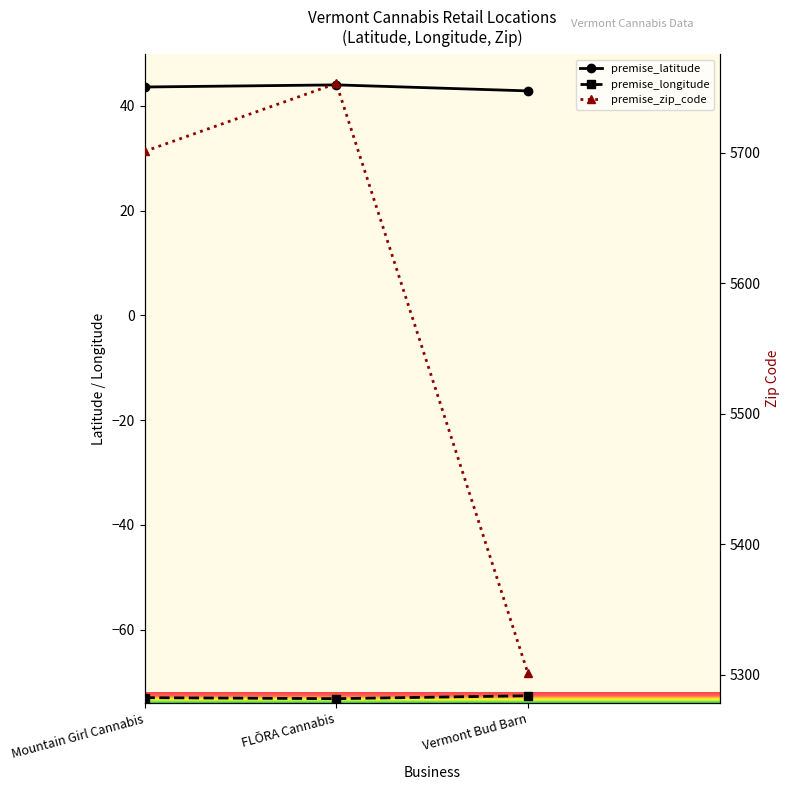

Is it true that premise_zip_code equals 2673.2 at Mountain Girl Cannabis?

False